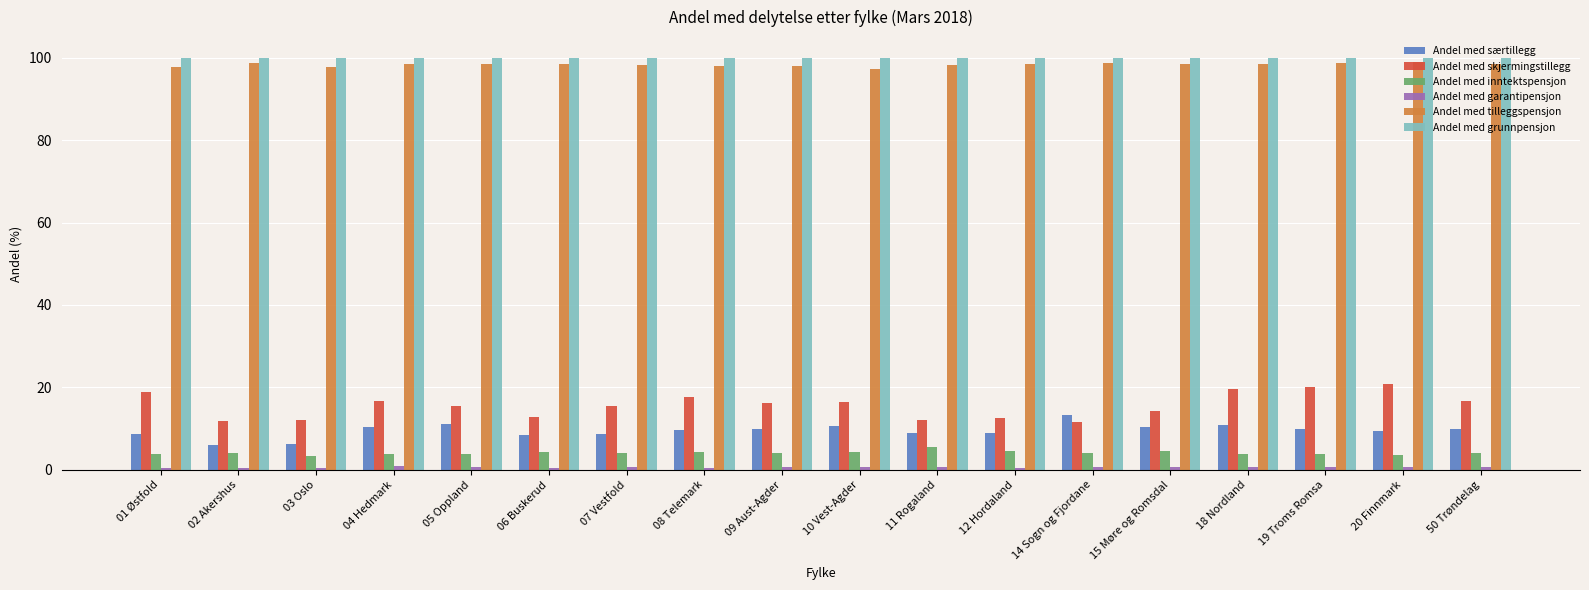

Which series has the largest range (max minus min)?

Andel med skjermingstillegg